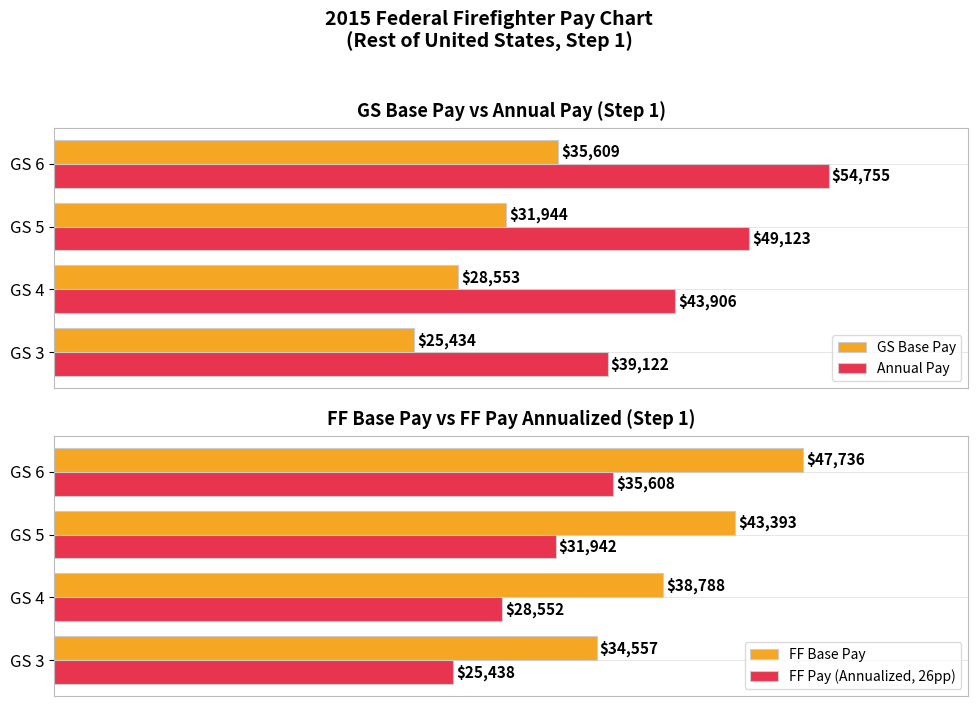

How many data points does each series have?

4